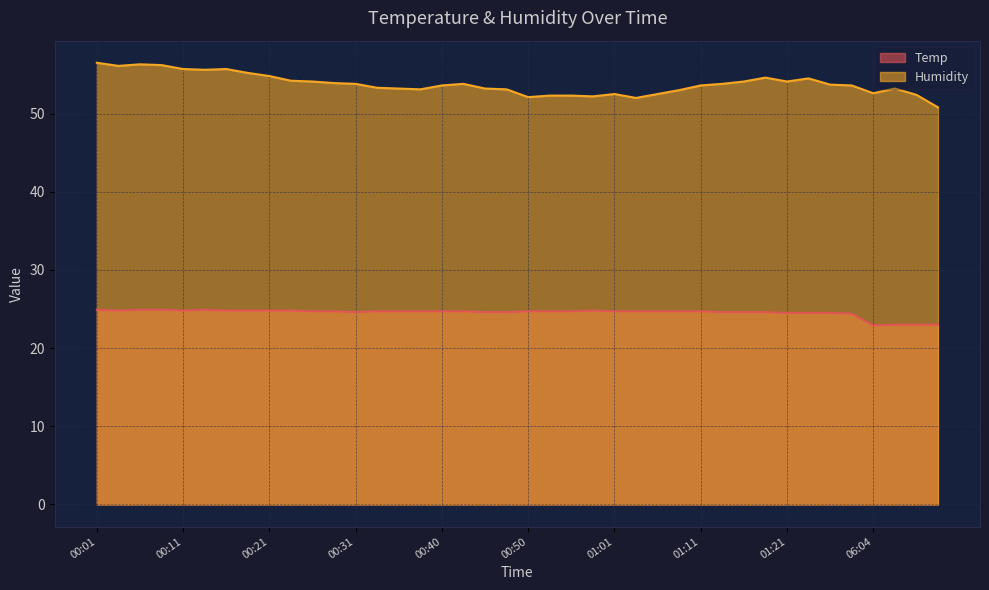

In Temp, how many points are higher than both neighbors (excluding endpoints)?

2